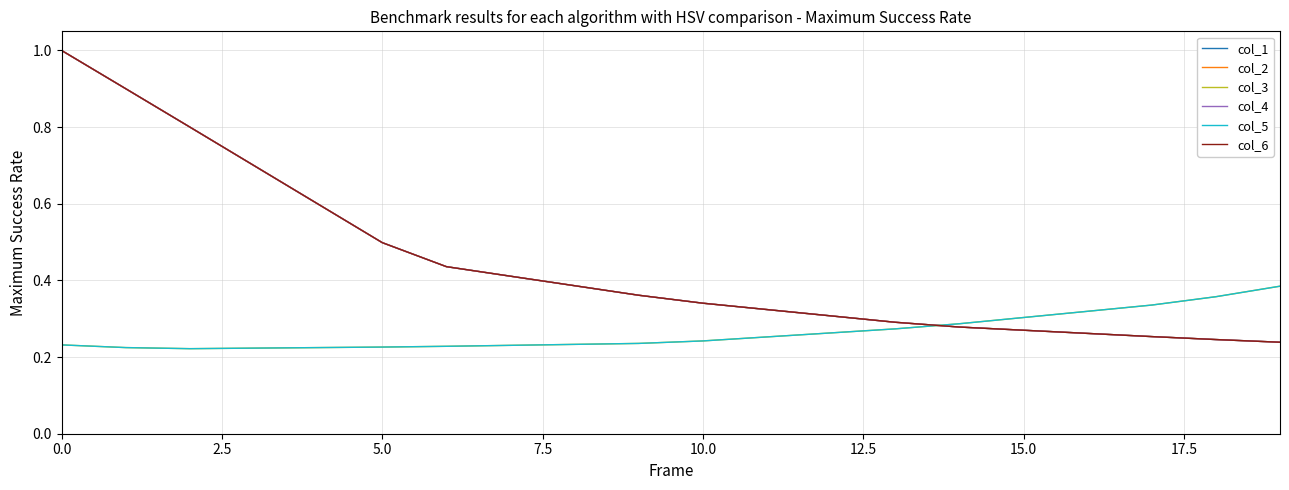

Does the chart display data point markers on the line(s)?

No